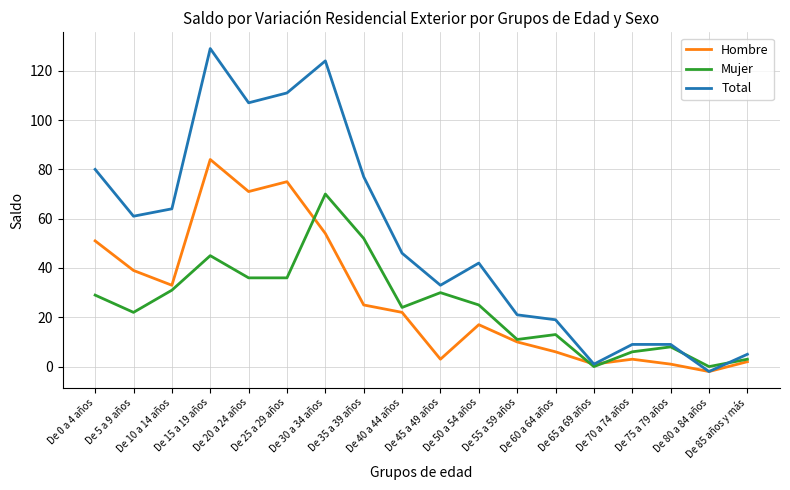

Is the value of Hombre at De 35 a 39 años greater than the value of Total at De 45 a 49 años?

No